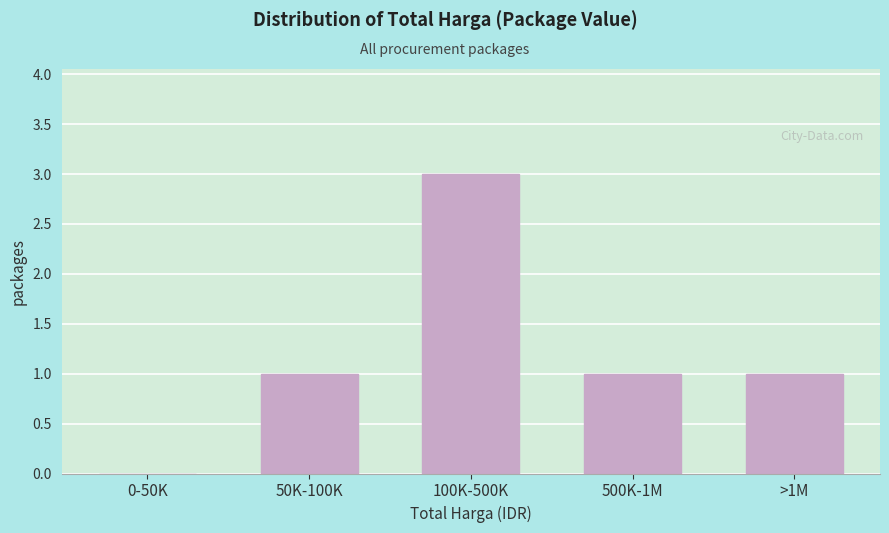

Reading left to right, list all the values displayed in this chart.

0-50K=0	50K-100K=1	100K-500K=3	500K-1M=1	>1M=1